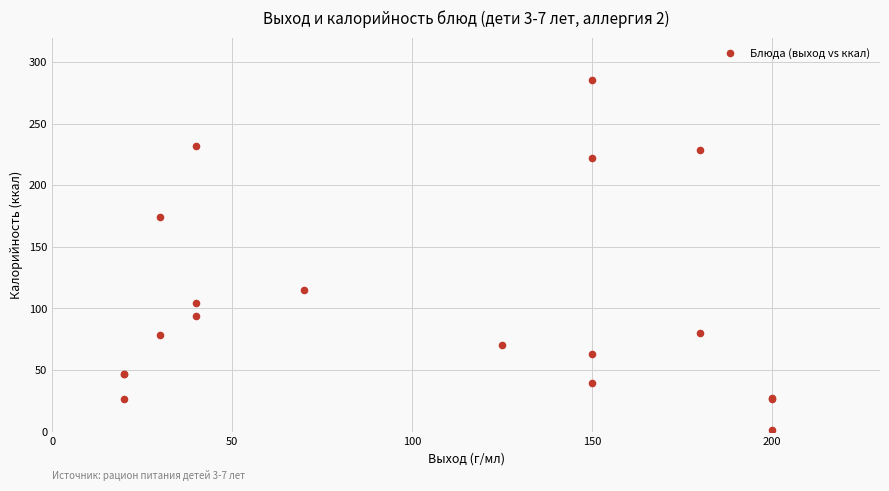

What Y value in the scatter plot is closest to 143?

115.2